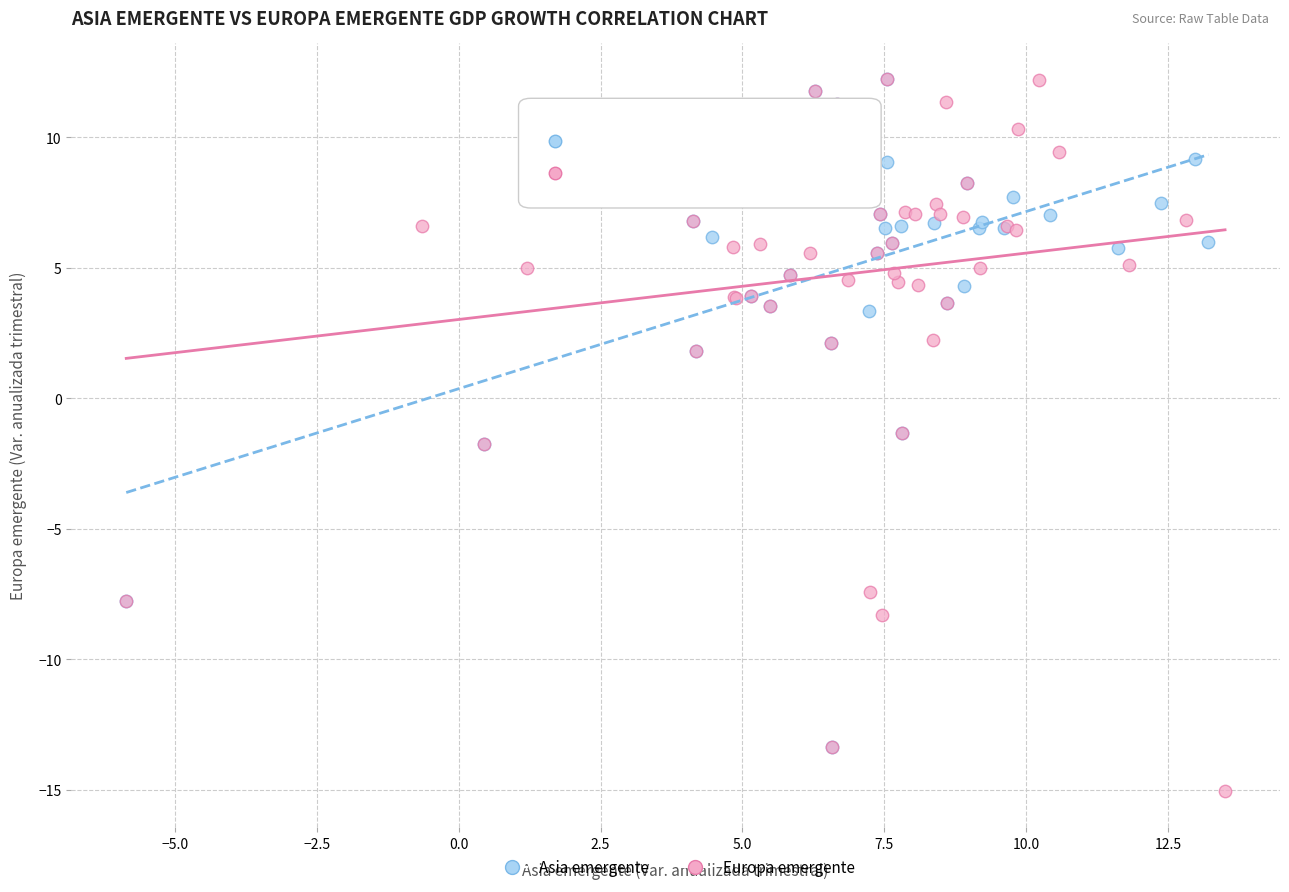

Which series has the widest spread of Y values?

Europa emergente